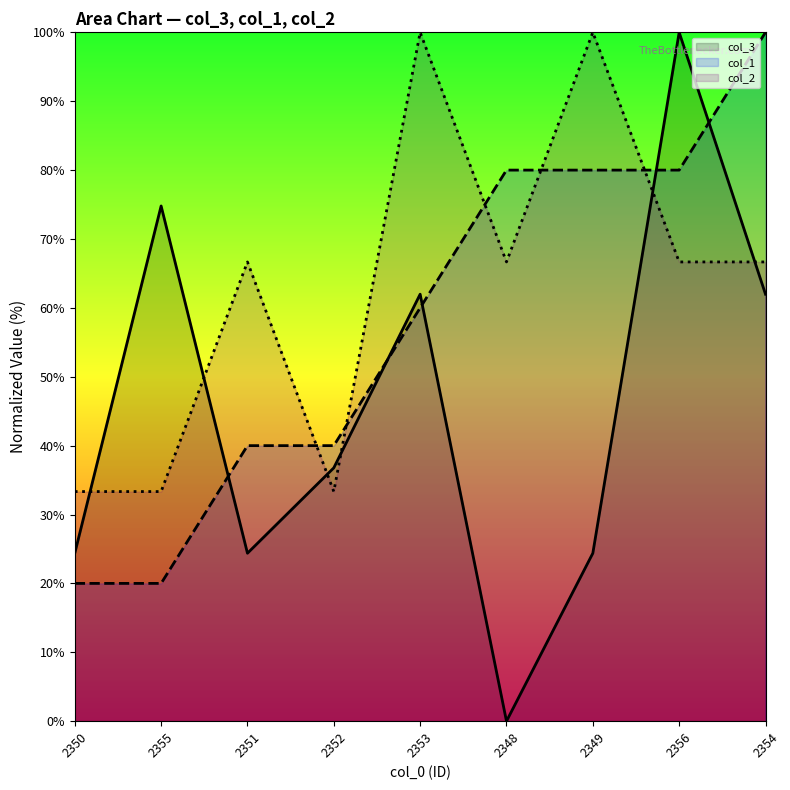

How many categories are shown in the chart?

9